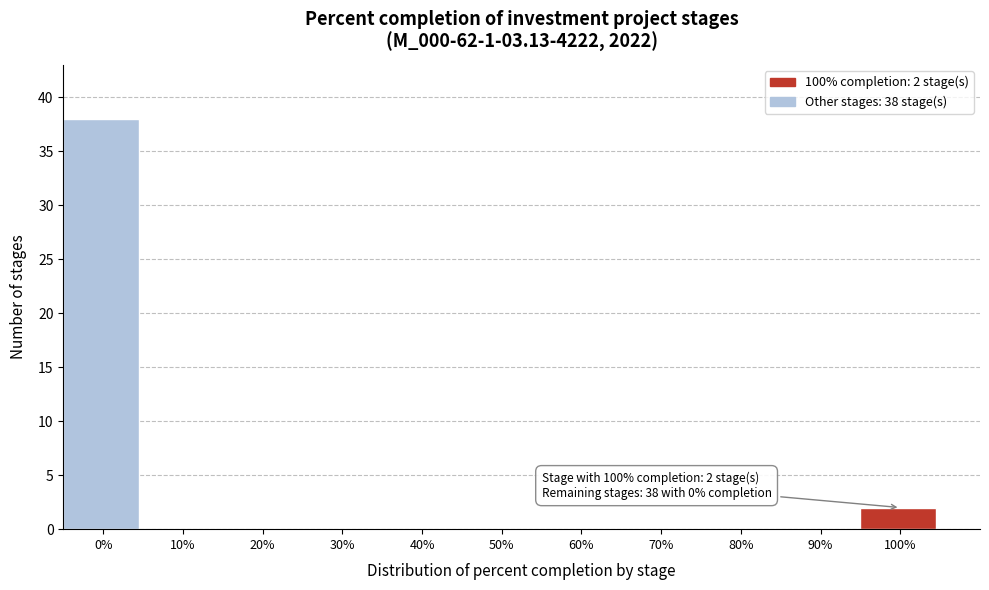

Reading left to right, extract all data points from this chart.

0%=38	10%=0	20%=0	30%=0	40%=0	50%=0	60%=0	70%=0	80%=0	90%=0	100%=2